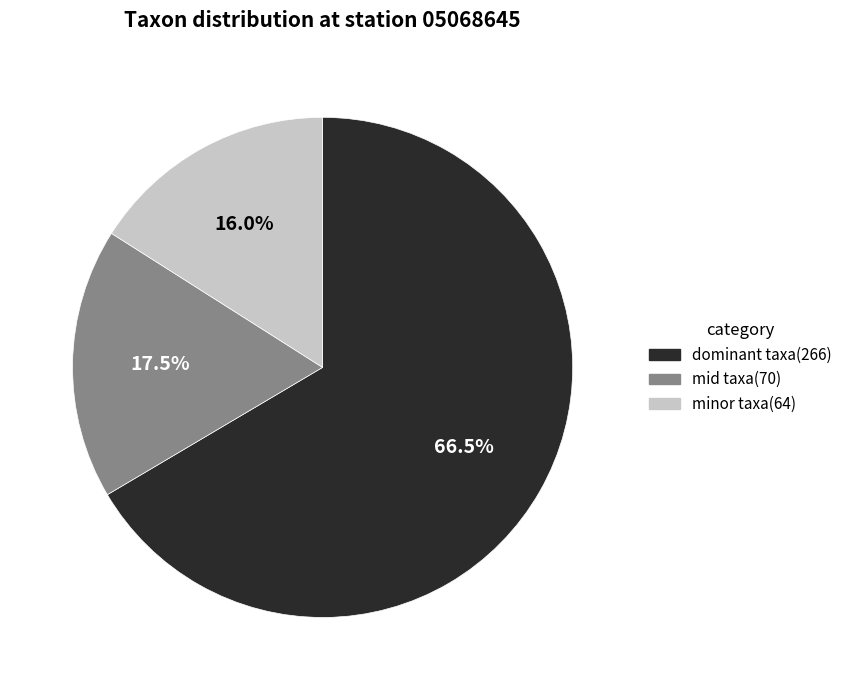

What is the largest slice in the pie chart?

dominant taxa(266)